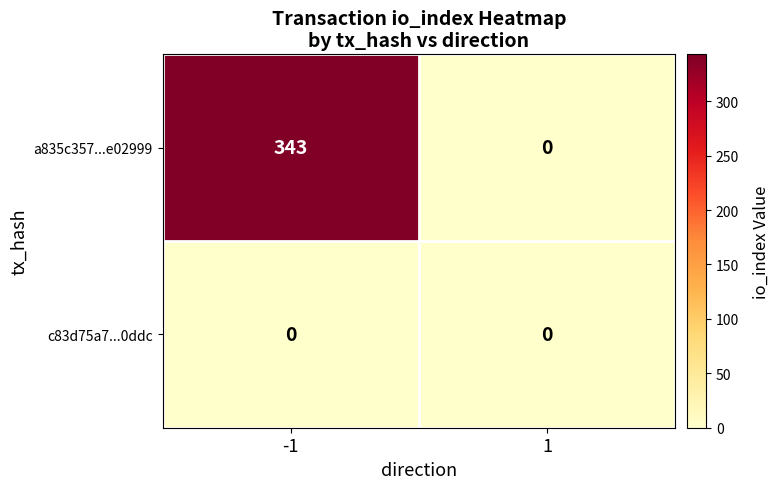

List the series in order of their peak value, highest first.

a835c357...e02999, c83d75a7...0ddc